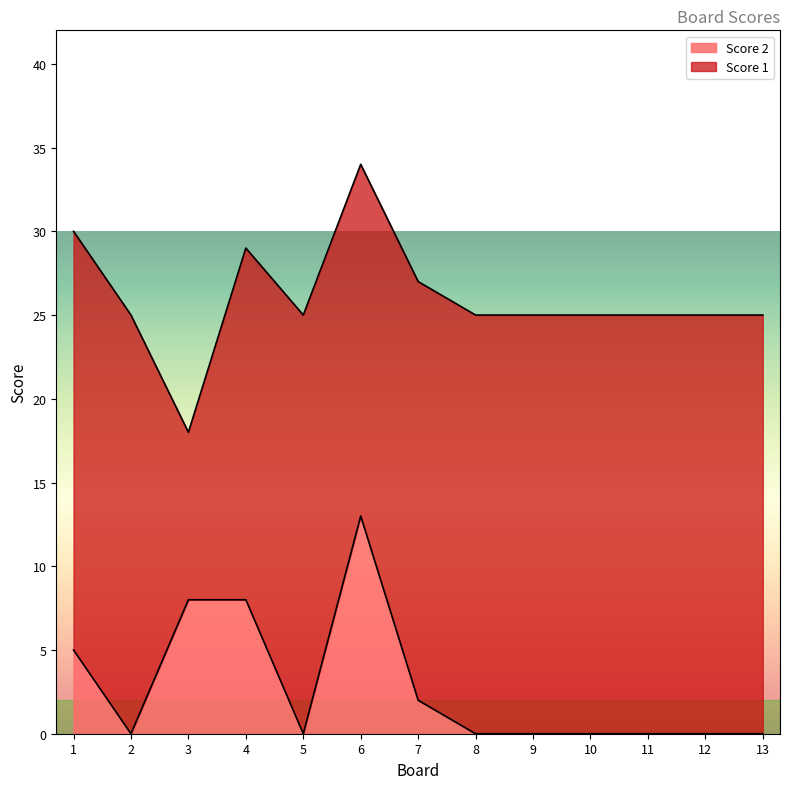

What is the average value?

3